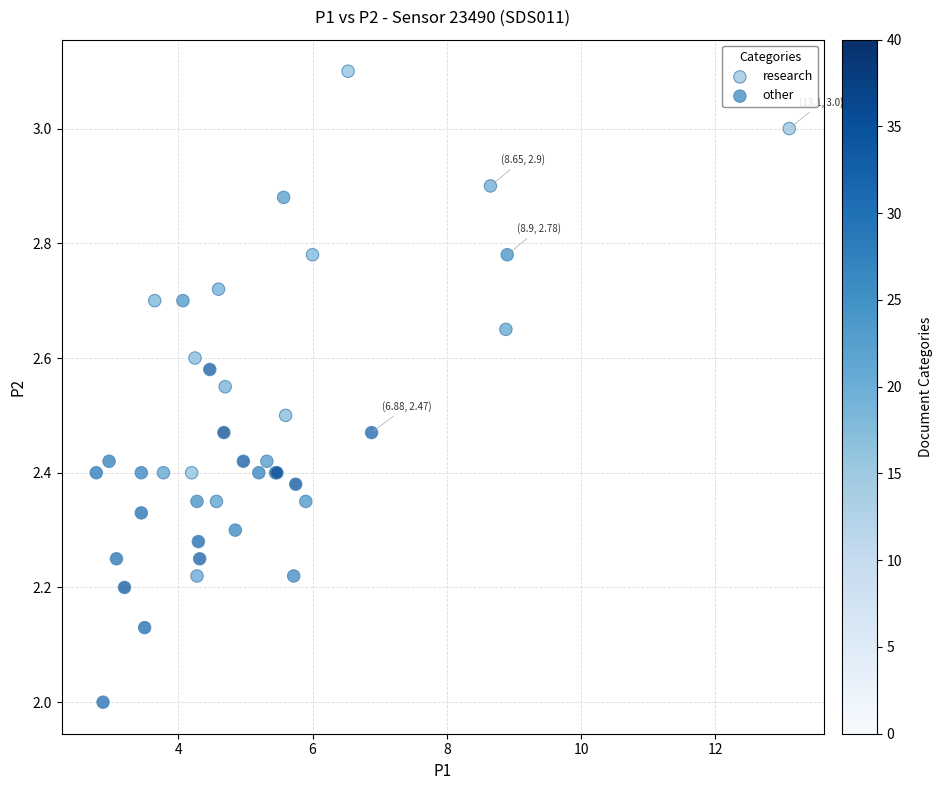

Which series has the widest spread of Y values?

research